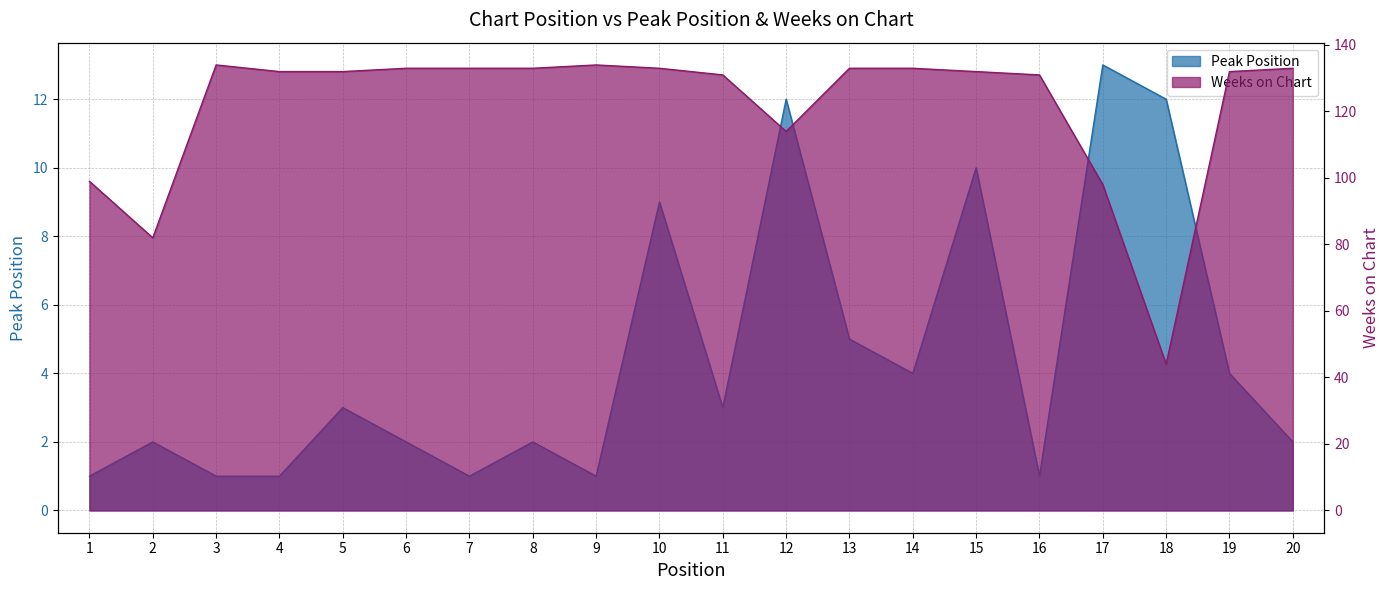

Rank the series by their average value, from highest to lowest.

Weeks on Chart, Peak Position